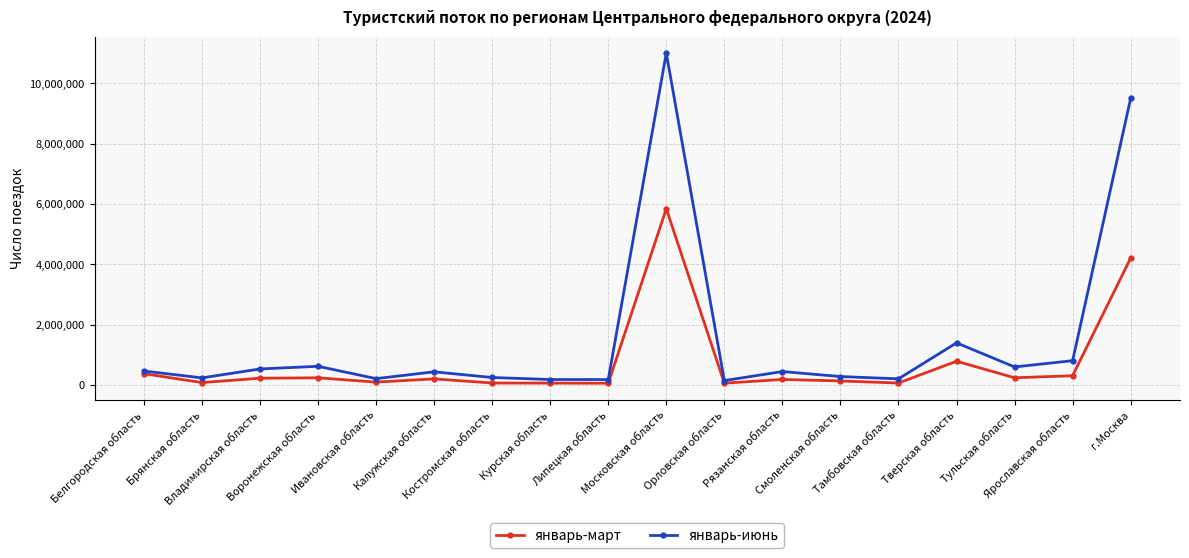

Is the value of январь-июнь at Воронежская область greater than the value of январь-март at Ярославская область?

Yes